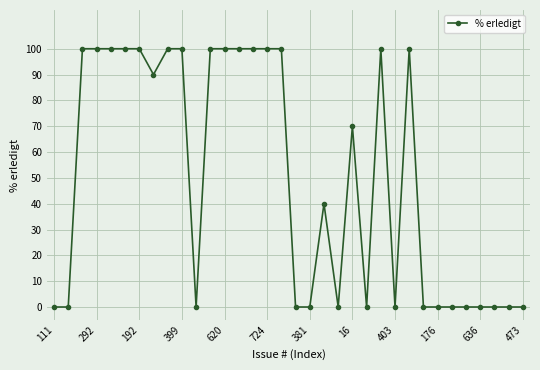

What is the maximum value shown in the chart?

100